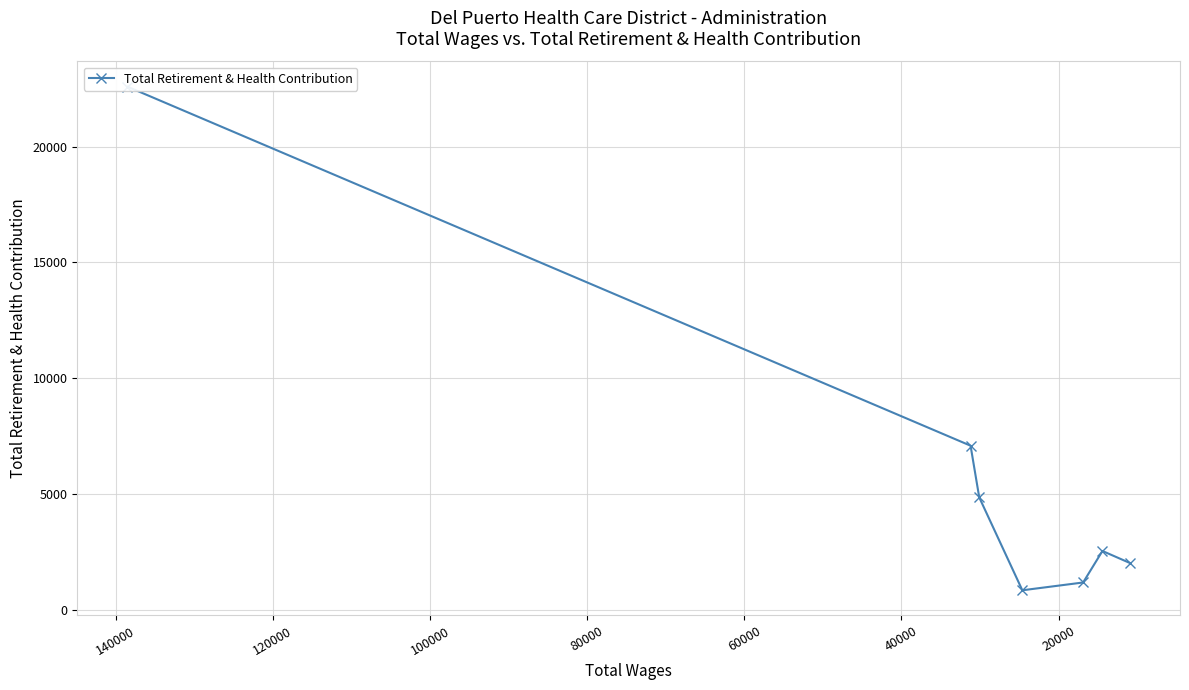

What is the smallest value displayed?

831